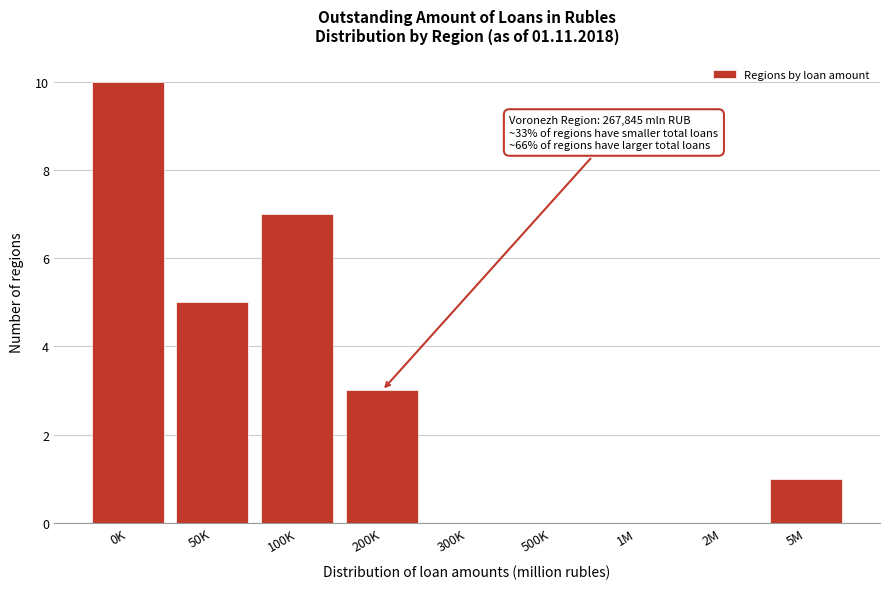

Reading right to left, transcribe all the data shown in this chart.

5M=1	2M=0	1M=0	500K=0	300K=0	200K=3	100K=7	50K=5	0K=10